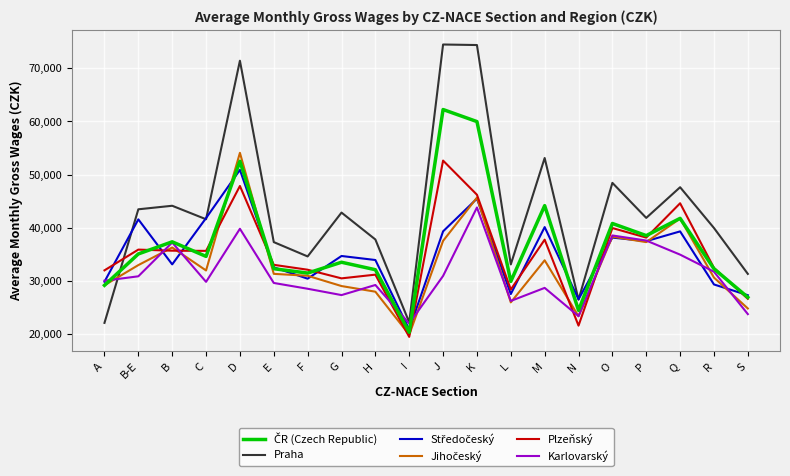

What is the spread (max minus min) of values at D?

31655